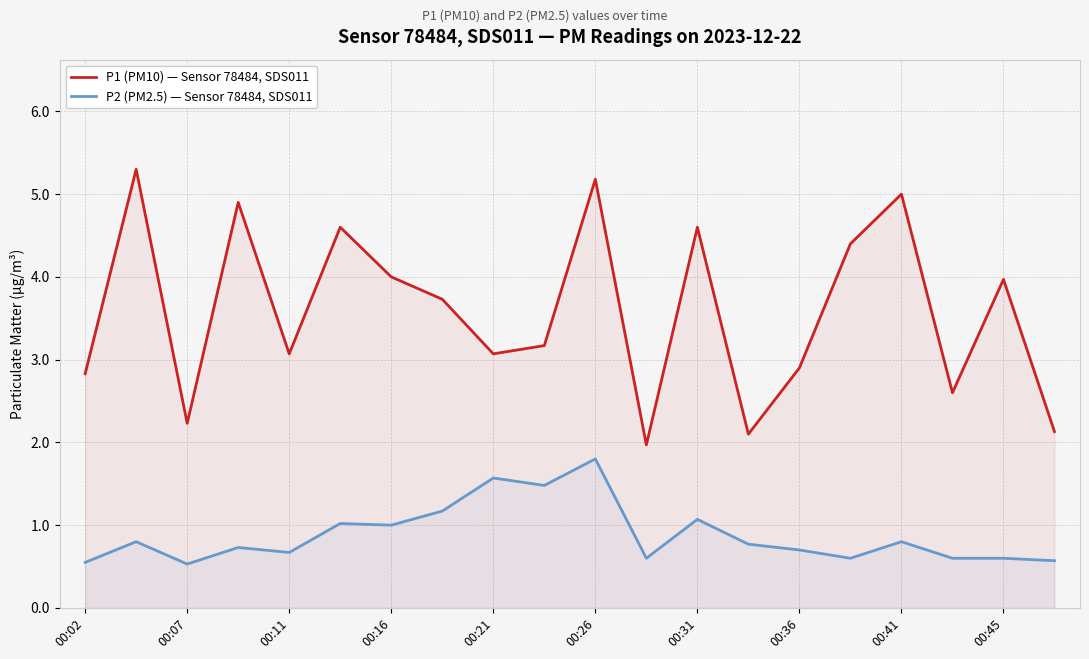

Which series changed the most between 13 and 19?

P2 (PM2.5) — Sensor 78484, SDS011